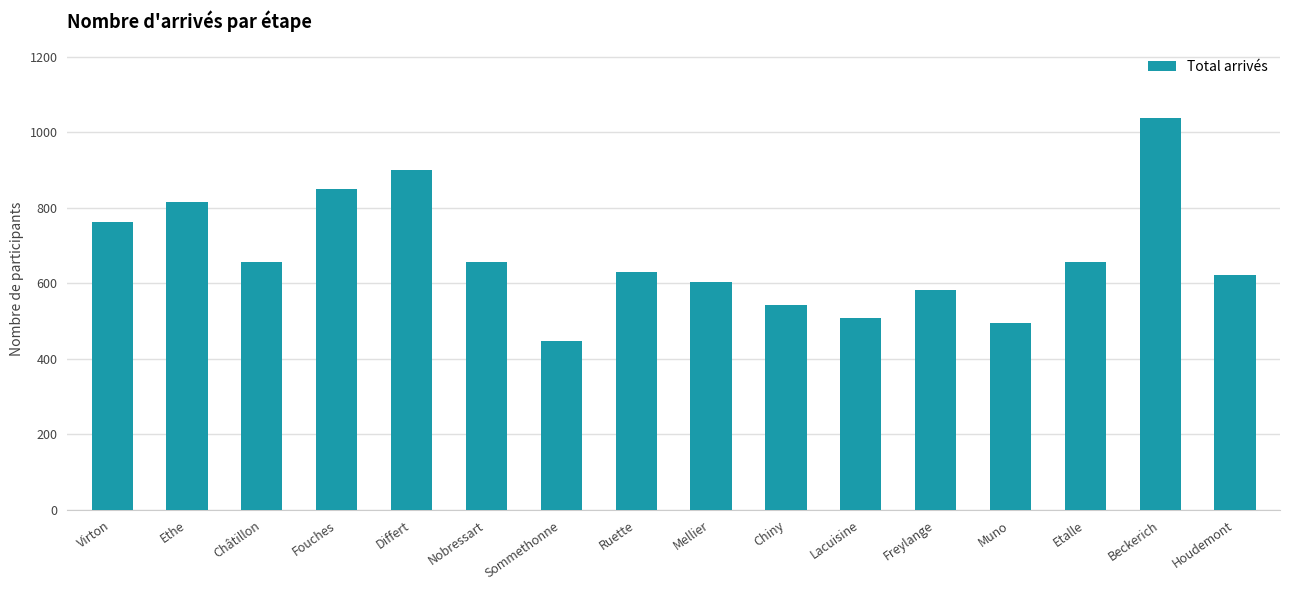

What is the change in value from Ethe to Chiny?

-273